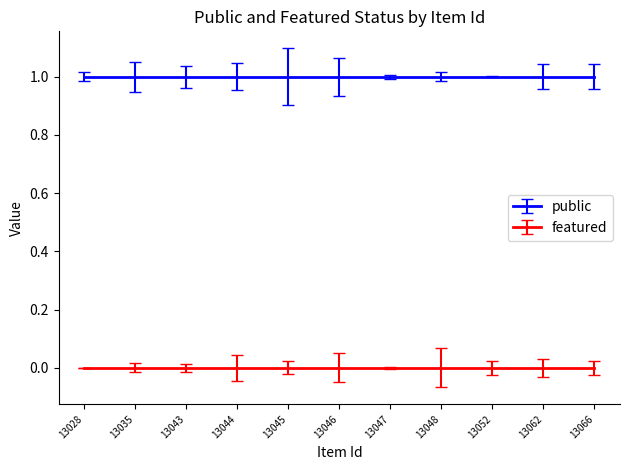

List the series in order of their overall mean, lowest first.

featured, public